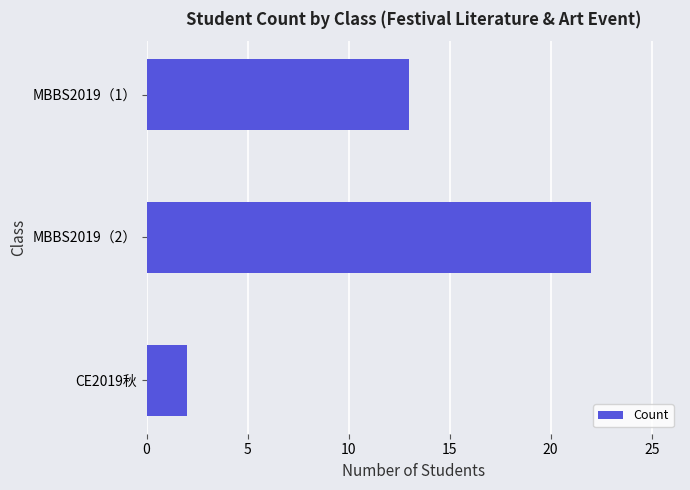

Are the bars horizontal?

Yes